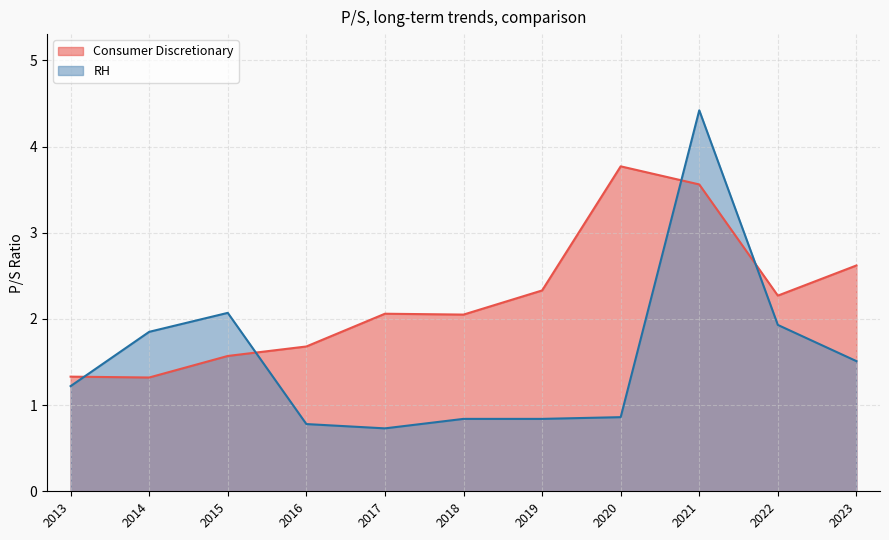

What are all the series names shown in the legend?

Consumer Discretionary, RH